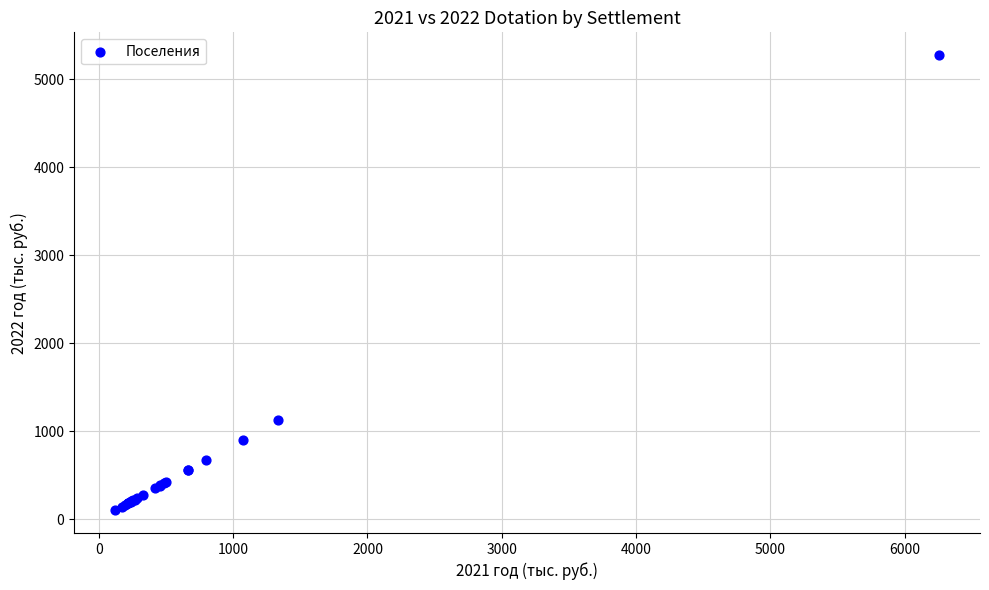

What Y value in the scatter plot is closest to 2688?

1124